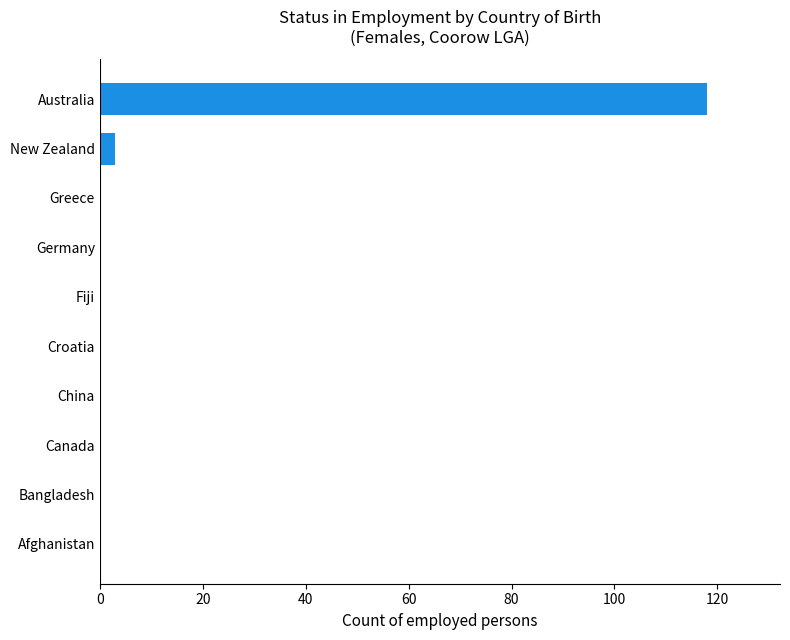

What is the sum of all values?

121